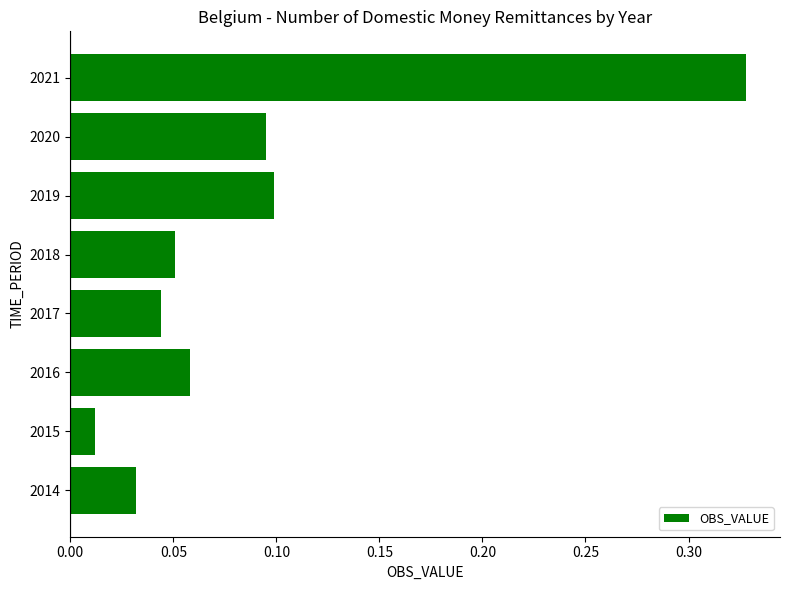

True or false: the data shows 0.1 at 2016.

True